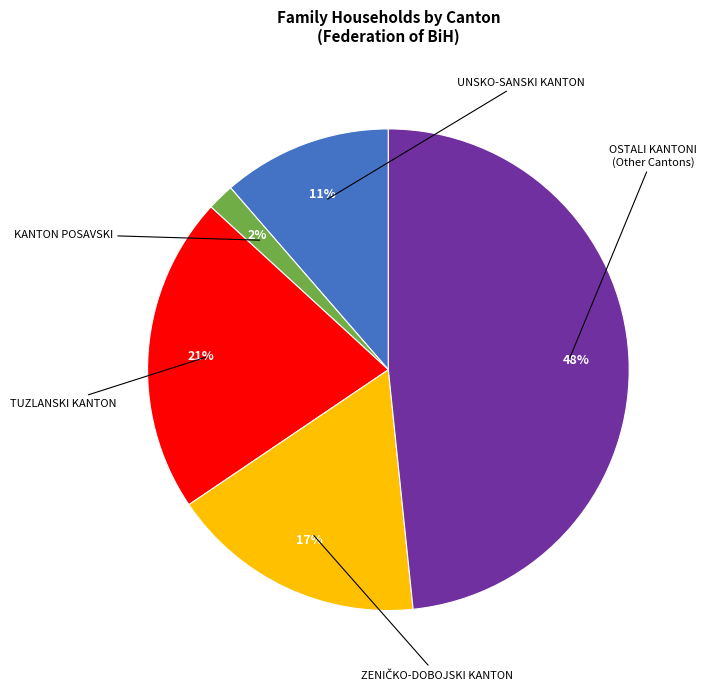

Is there a majority slice in this chart?

No